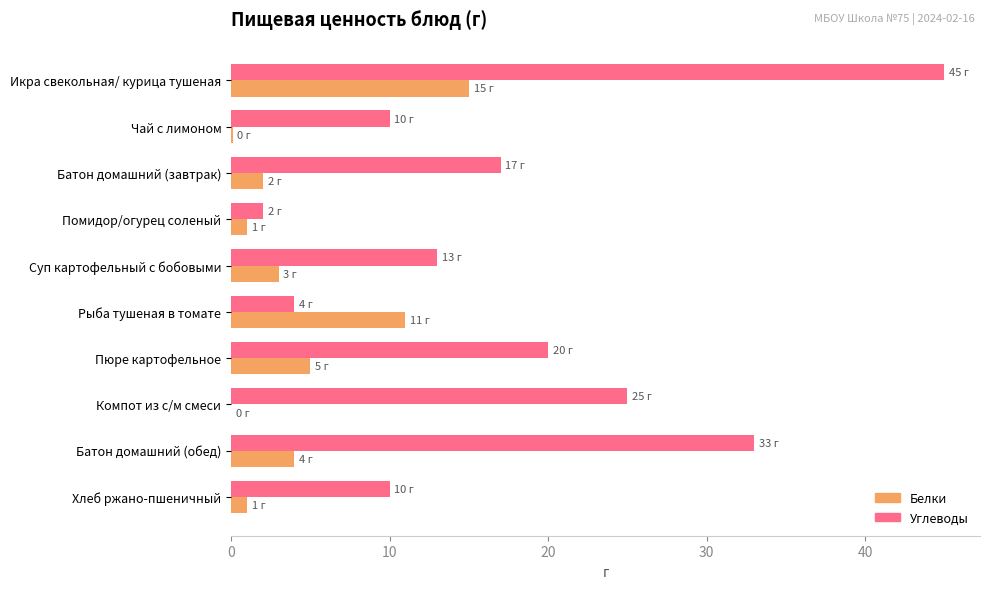

At which category is the sum across all series the highest?

Икра свекольная/ курица тушеная